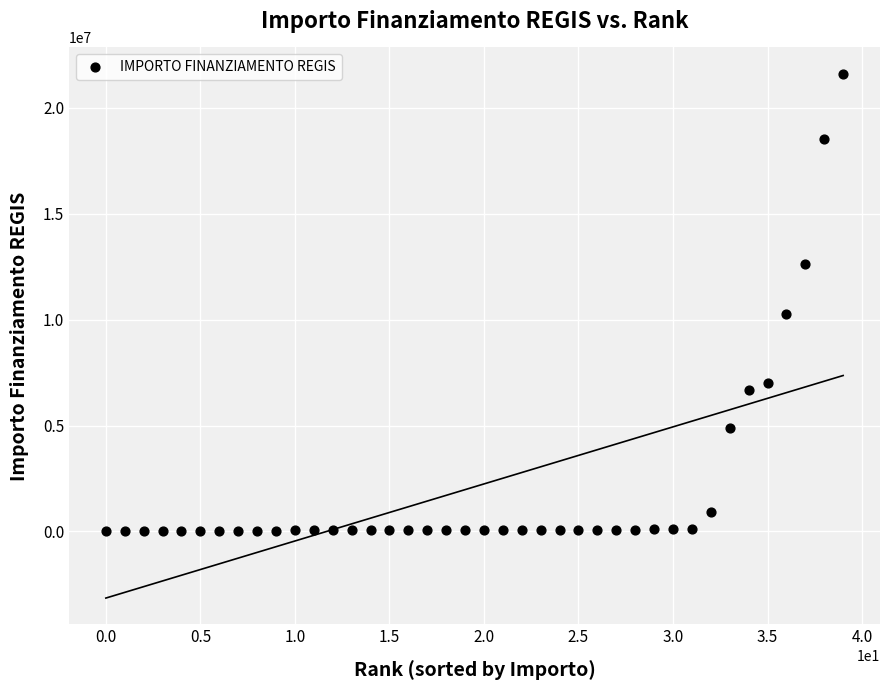

What Y value in the scatter plot is closest to 10820342?

10267188.0